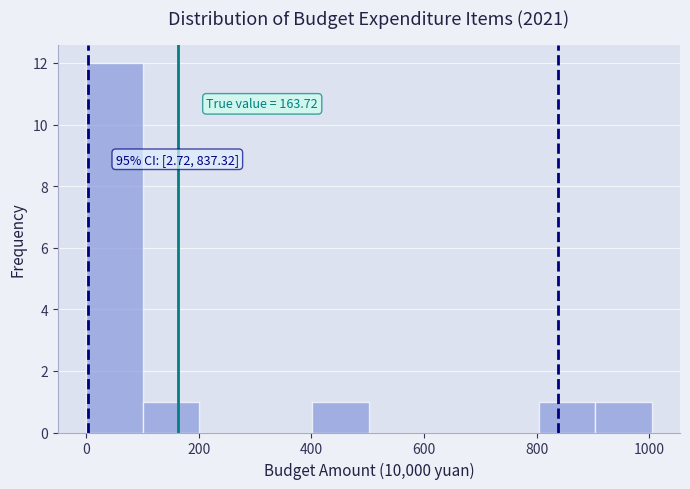

Which range on the x-axis has the tallest bar?

0 to 100